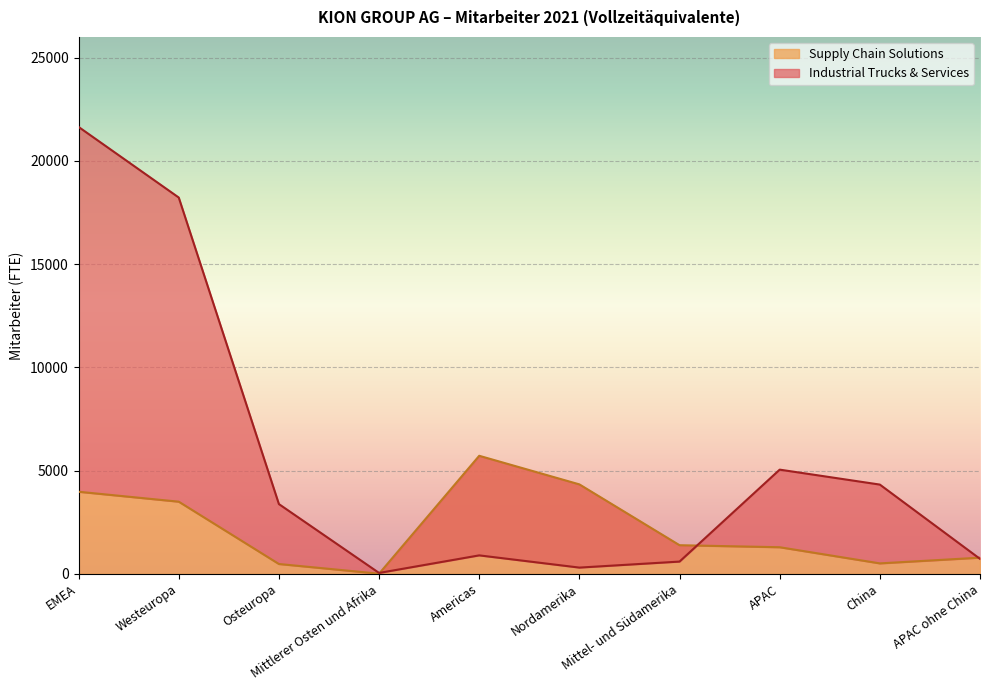

At which label does Supply Chain Solutions first exceed 1385?

EMEA